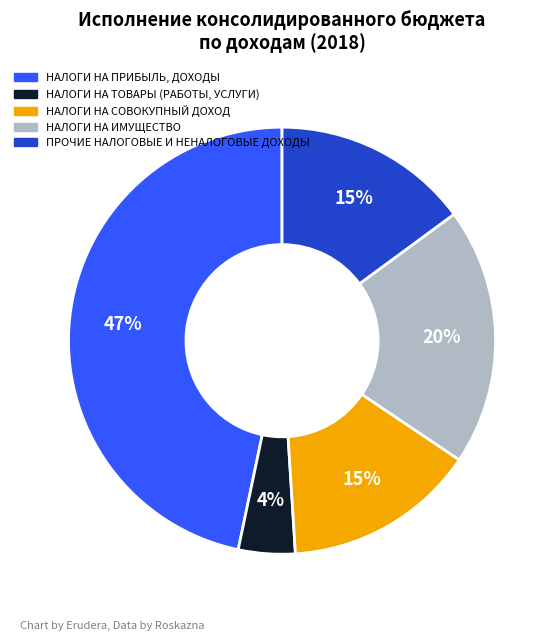

Between НАЛОГИ НА ТОВАРЫ (РАБОТЫ, УСЛУГИ) and НАЛОГИ НА ПРИБЫЛЬ, ДОХОДЫ, which is larger?

НАЛОГИ НА ПРИБЫЛЬ, ДОХОДЫ